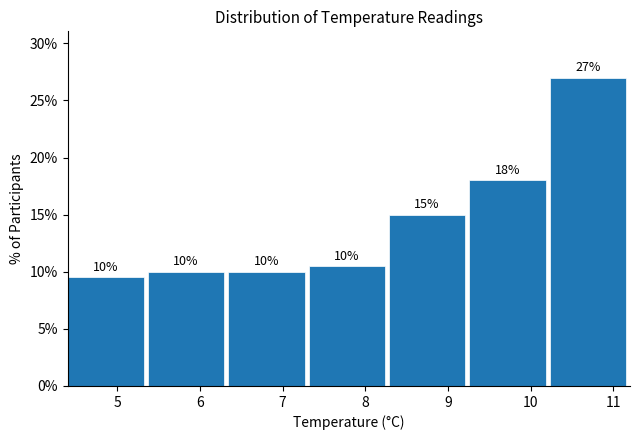

Over which range of the x-axis is the bar tallest?

10.2 to 11.2